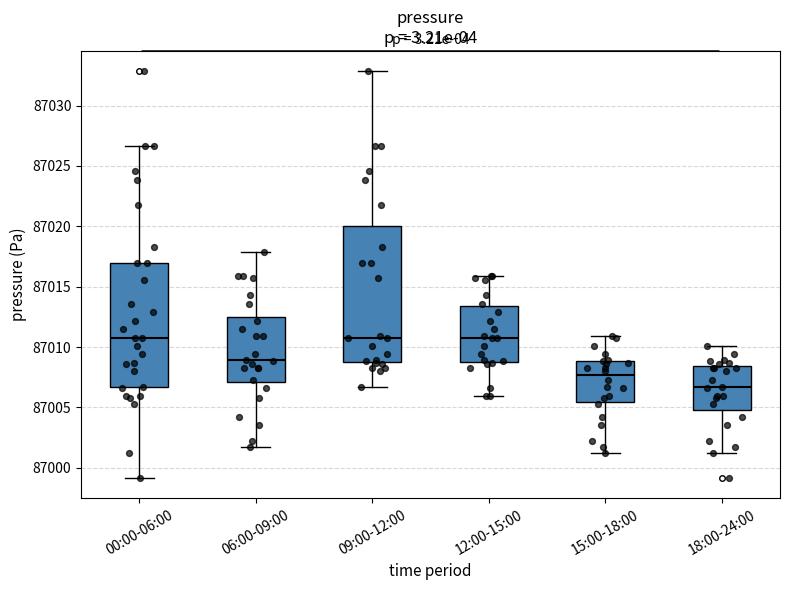

Reading left to right, transcribe this box plot: for each box, give where its median line is, the range the box spans, and where its two whiskers end, as read against the y-axis. The values are not printed on the chart, so give them approximately, as read against the axis.

00:00-06:00: median 87010.5, box 87006.5 to 87017.0, whiskers 86999.0 to 87026.5
06:00-09:00: median 87009.0, box 87007.0 to 87012.5, whiskers 87002.0 to 87018.0
09:00-12:00: median 87010.5, box 87009.0 to 87020.0, whiskers 87006.5 to 87033.0
12:00-15:00: median 87010.5, box 87008.5 to 87013.5, whiskers 87006.0 to 87016.0
15:00-18:00: median 87007.5, box 87005.5 to 87009.0, whiskers 87001.0 to 87011.0
18:00-24:00: median 87006.5, box 87005.0 to 87008.5, whiskers 87001.0 to 87010.0